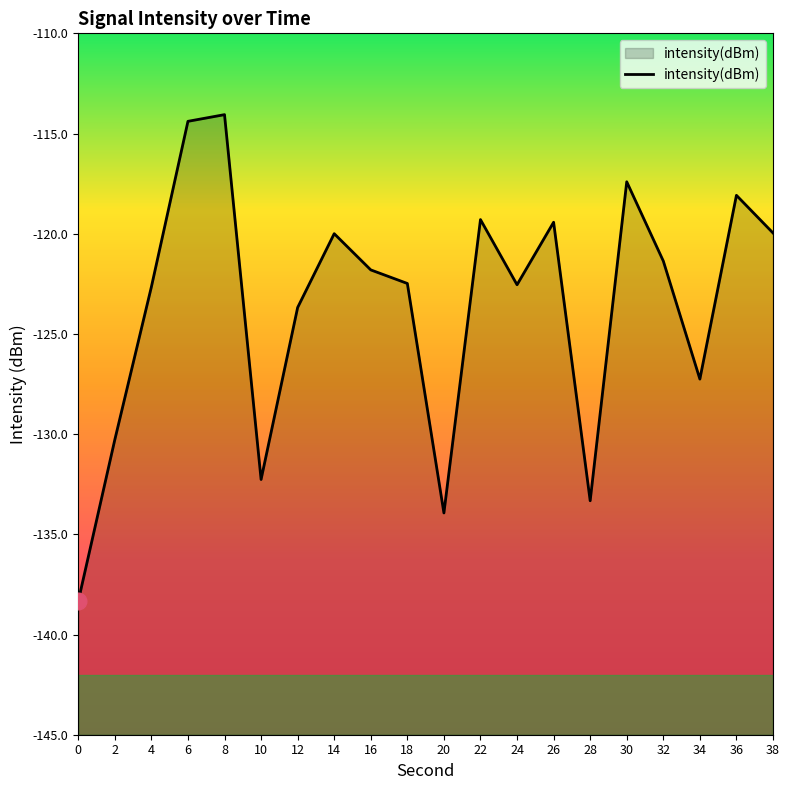

How many categories are shown in the chart?

20